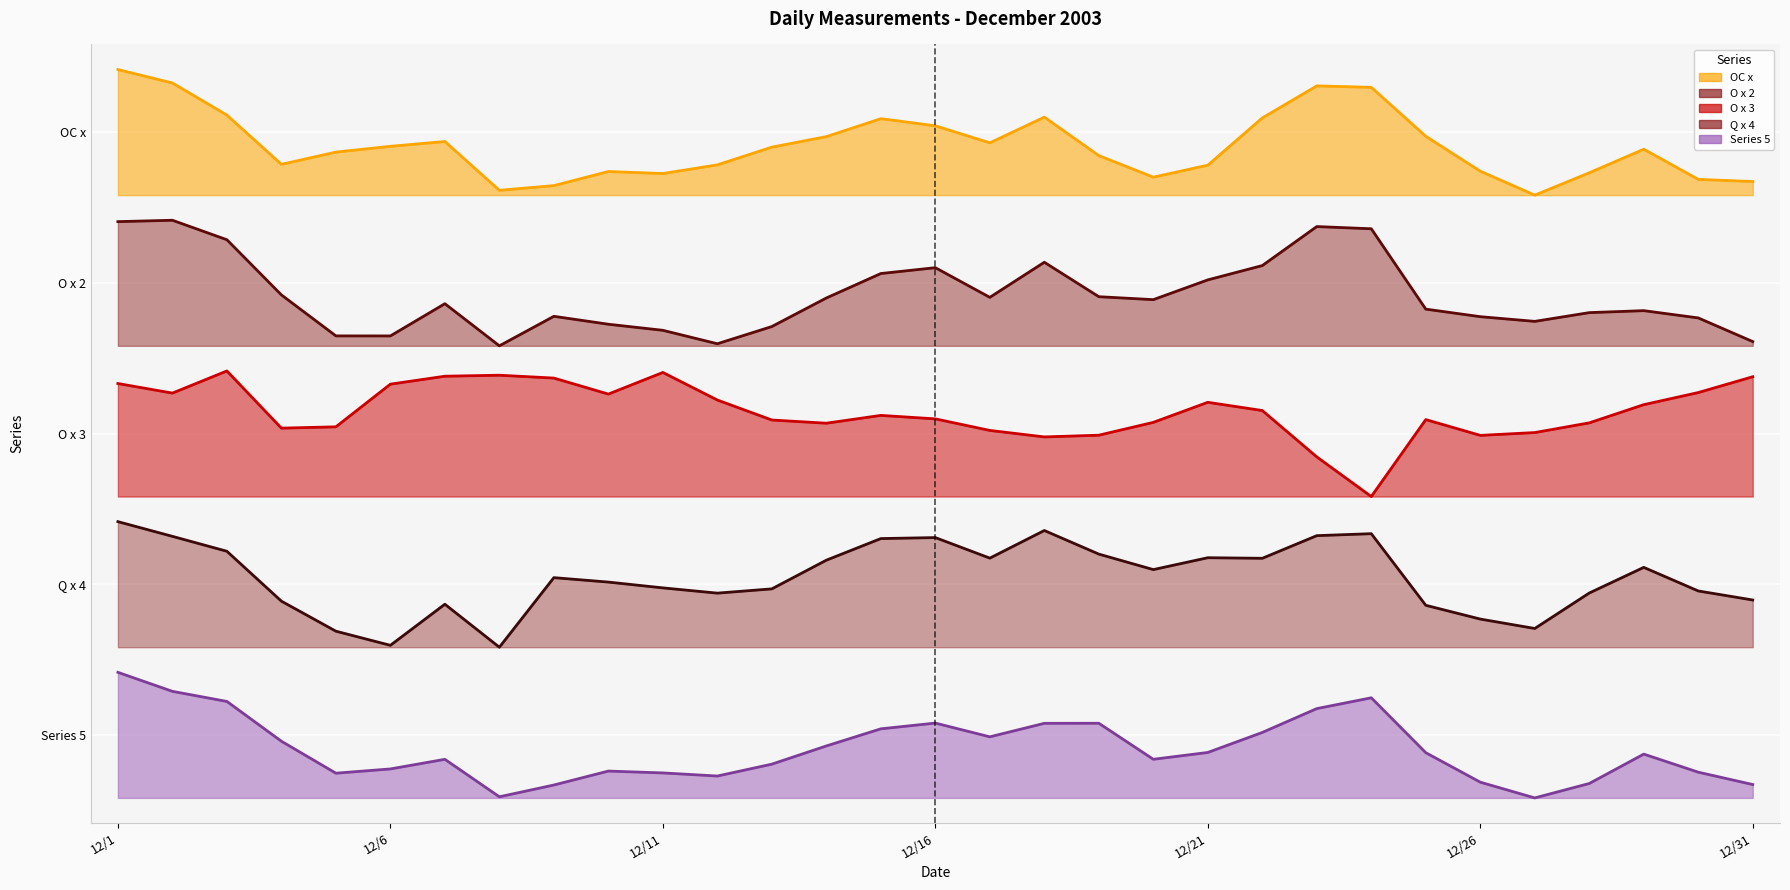

Which series has the widest spread of values?

O x 3